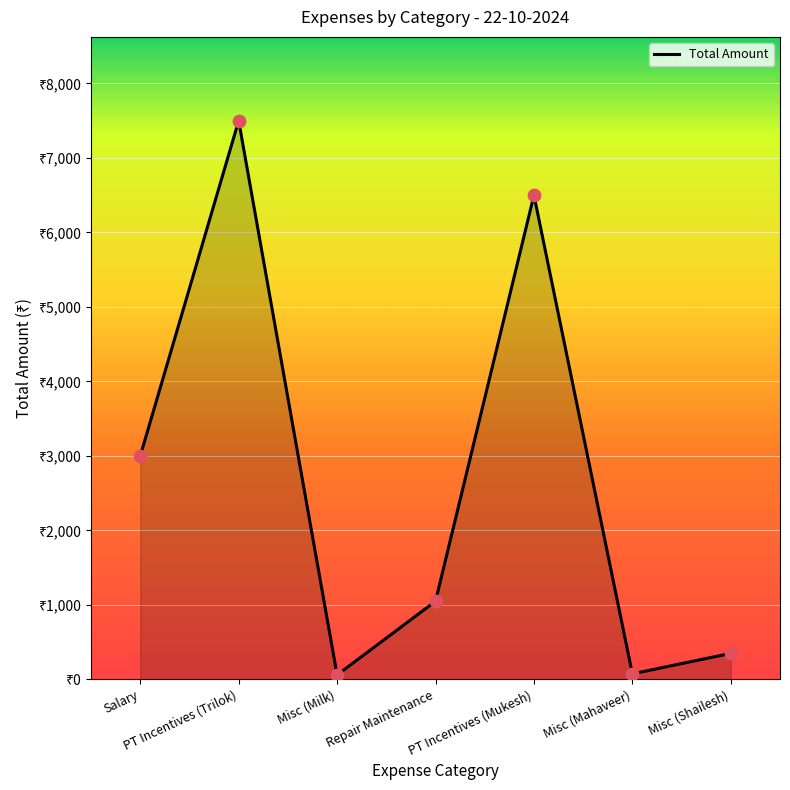

Approximately how many times larger is the value at Repair Maintenance compared to PT Incentives (Mukesh)?

0.2